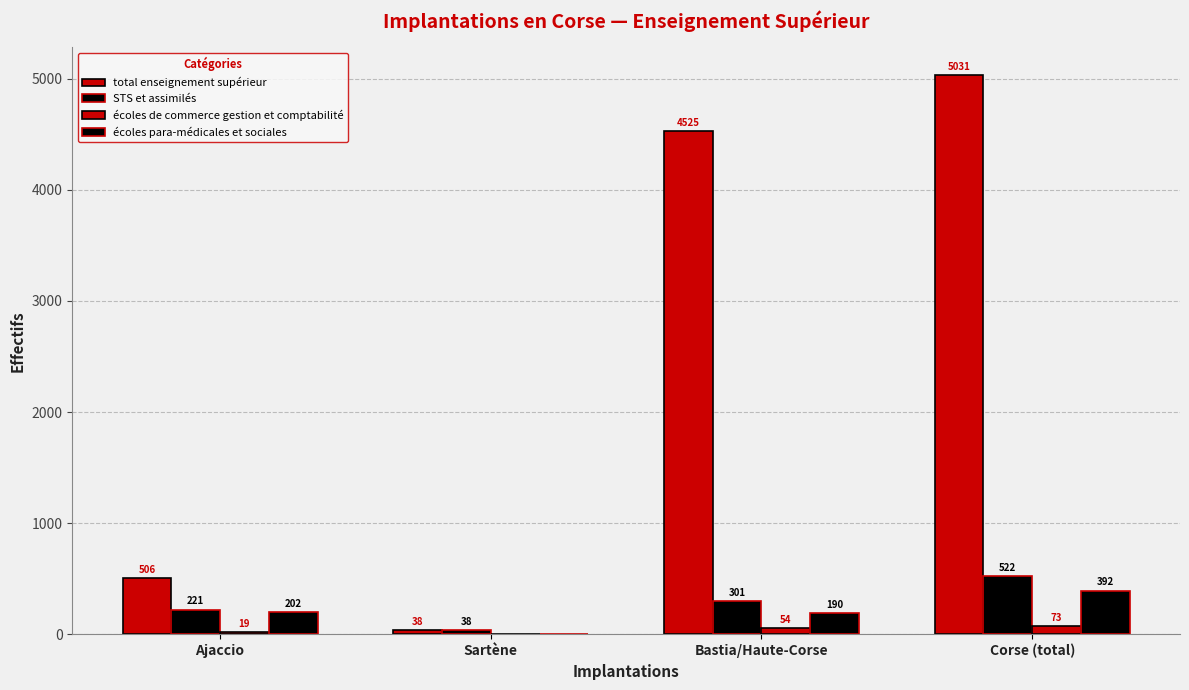

How many positive values does the écoles de commerce gestion et comptabilité series have?

3